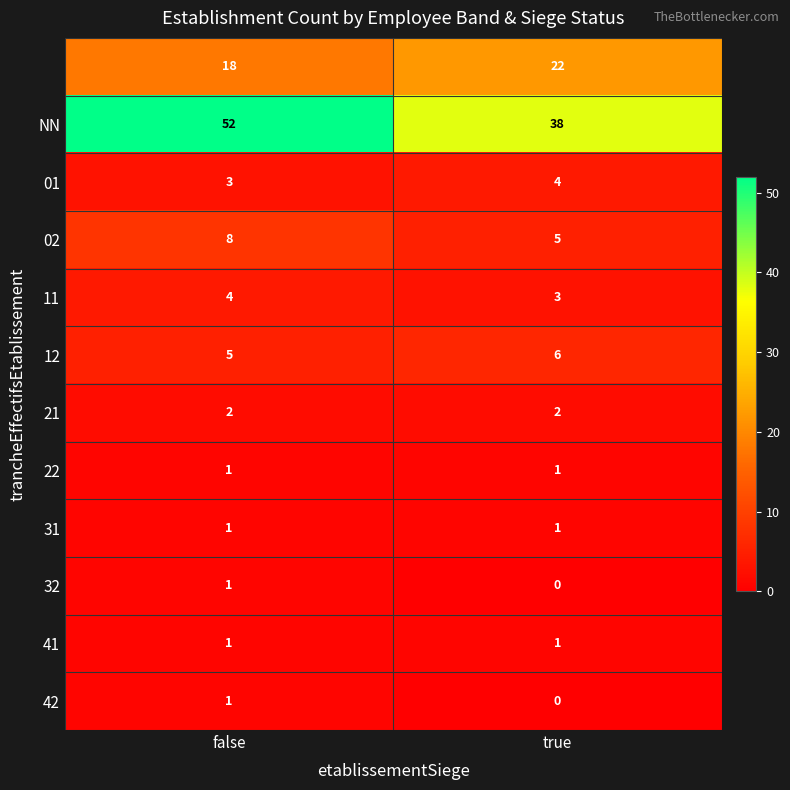

What is the difference between the highest and lowest values at true?

38